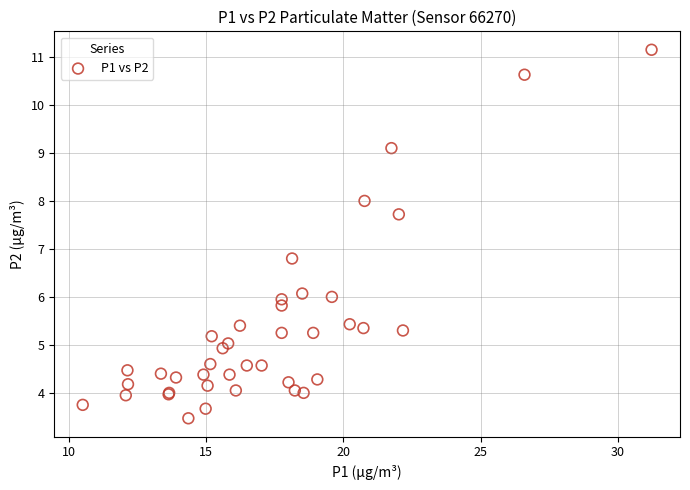

What Y value in the scatter plot is closest to 7?

6.8